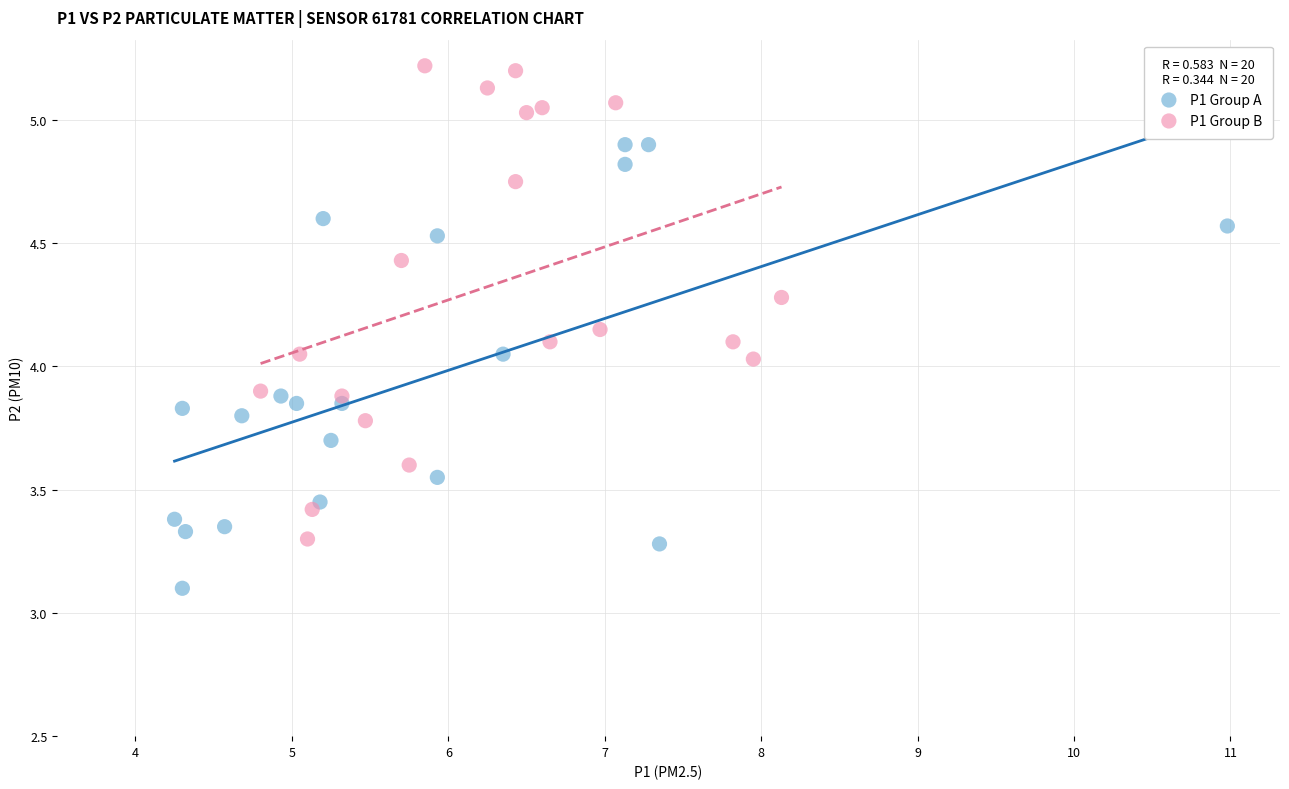

Which series contains the highest Y value?

P1 Group B